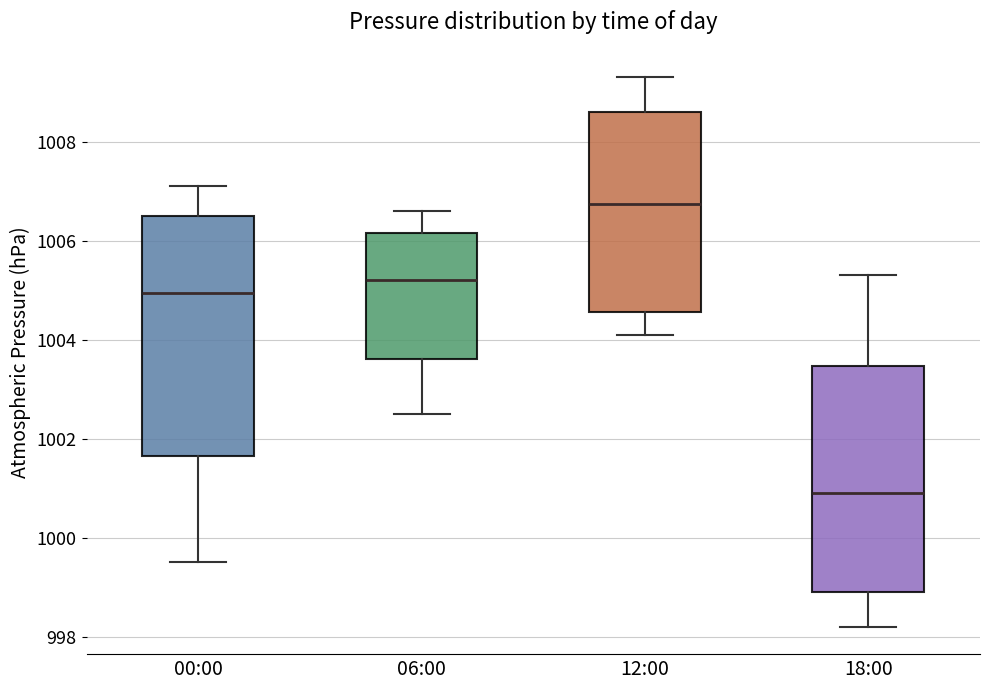

Which box's median line is the lowest?

18:00